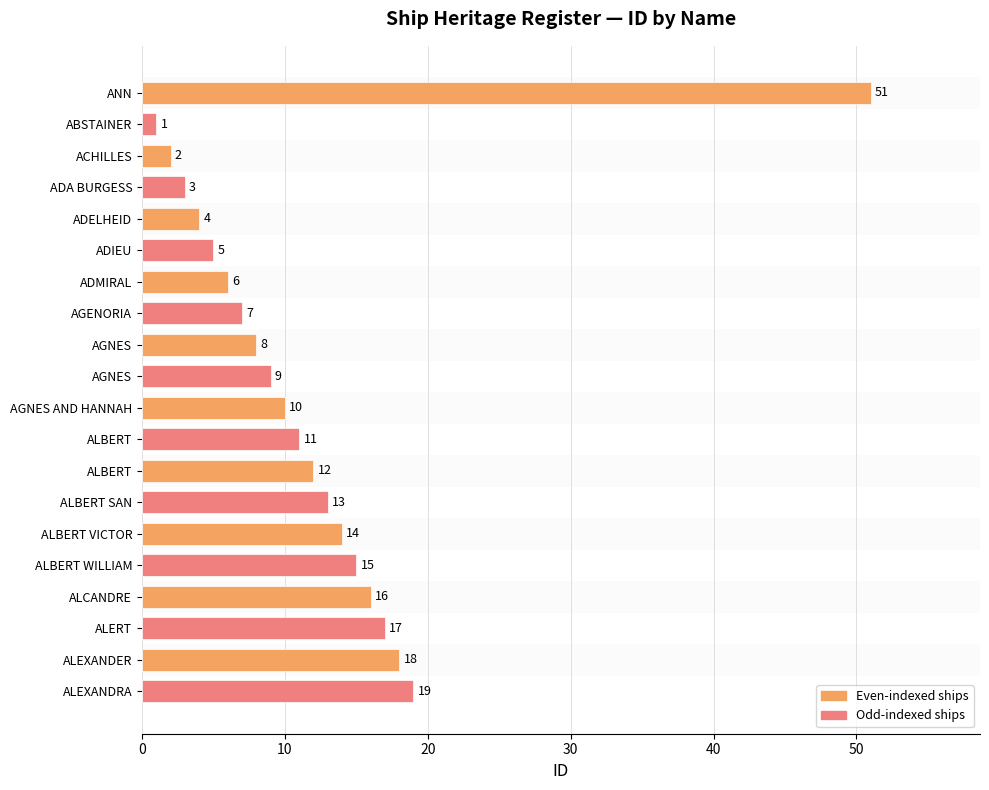

List the labels in order of value, largest first.

ANN, ALEXANDRA, ALEXANDER, ALERT, ALCANDRE, ALBERT WILLIAM, ALBERT VICTOR, ALBERT SAN, ALBERT, ALBERT, AGNES AND HANNAH, AGNES, AGNES, AGENORIA, ADMIRAL, ADIEU, ADELHEID, ADA BURGESS, ACHILLES, ABSTAINER